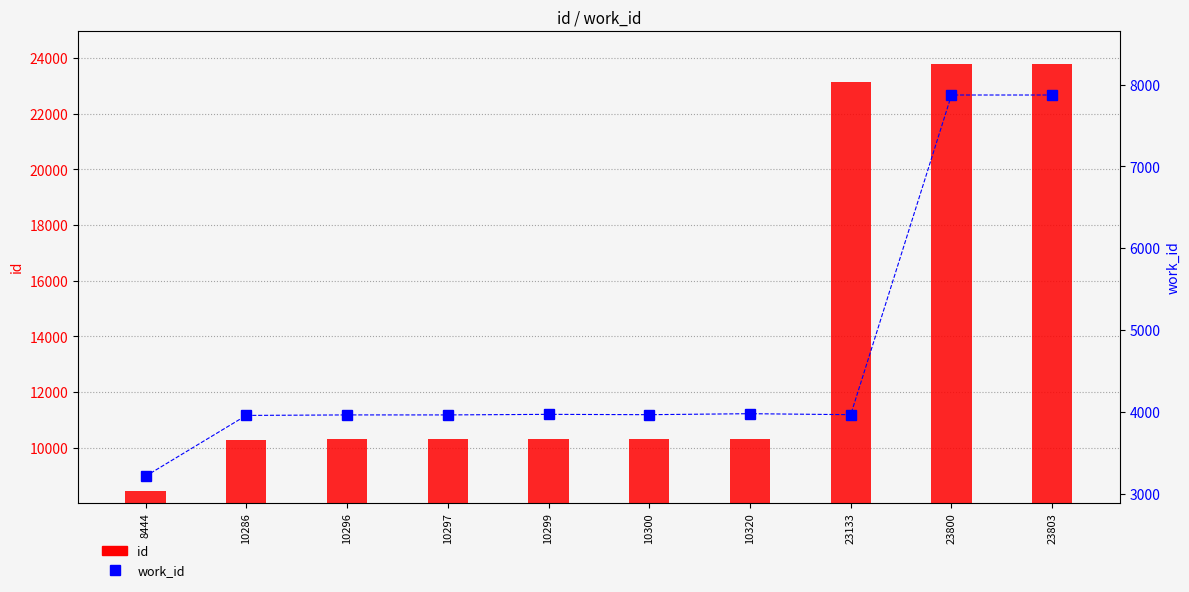

What are all the series names shown in the legend?

id, work_id